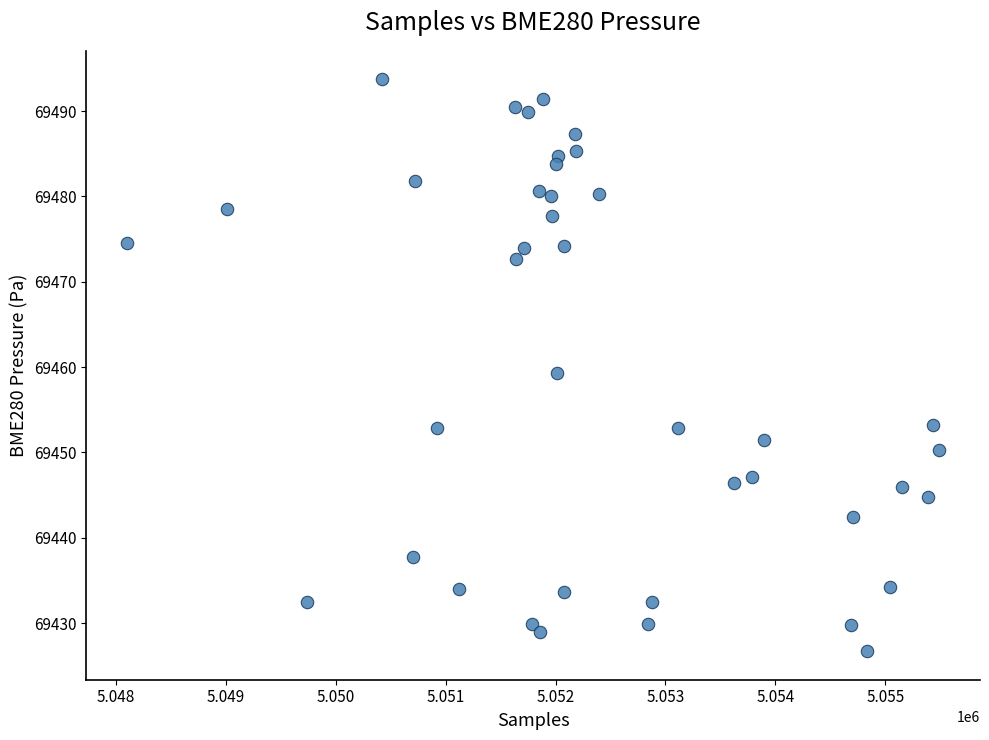

What is the range of X values (max minus min)?

7397.0